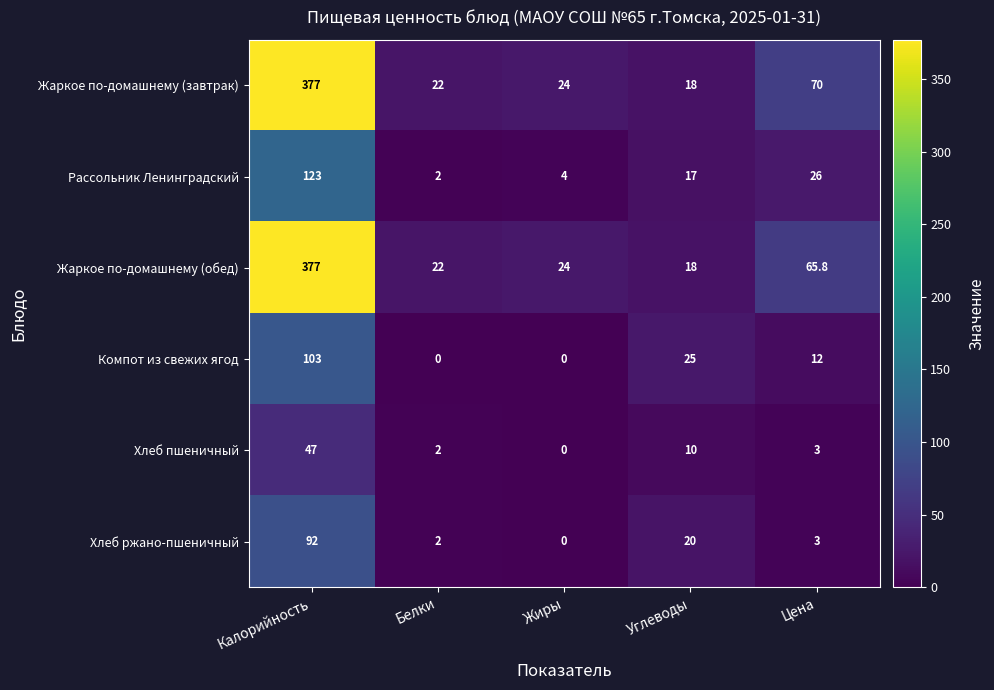

What is the difference between the second highest and minimum values in the Рассольник Ленинградский series?

24.0